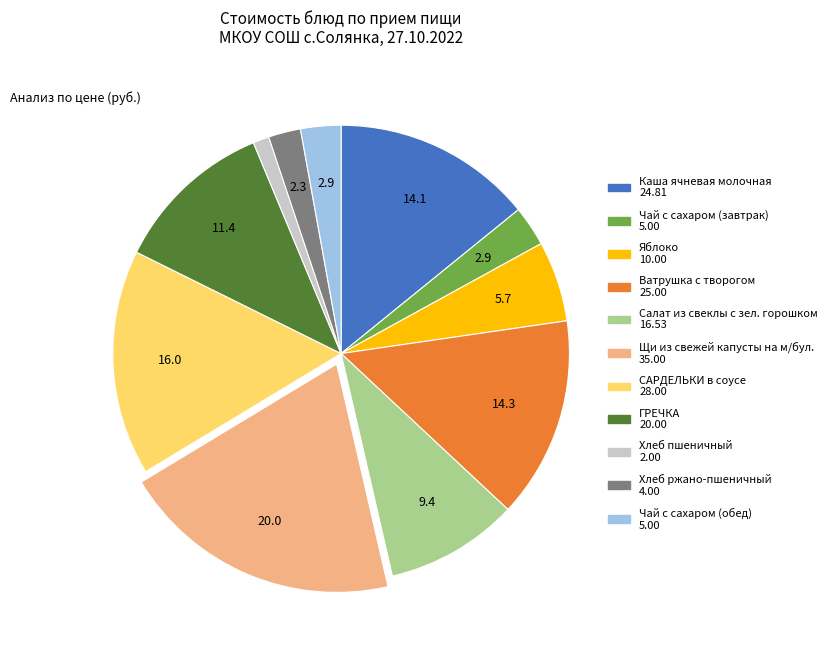

How many segments does this pie chart have?

11